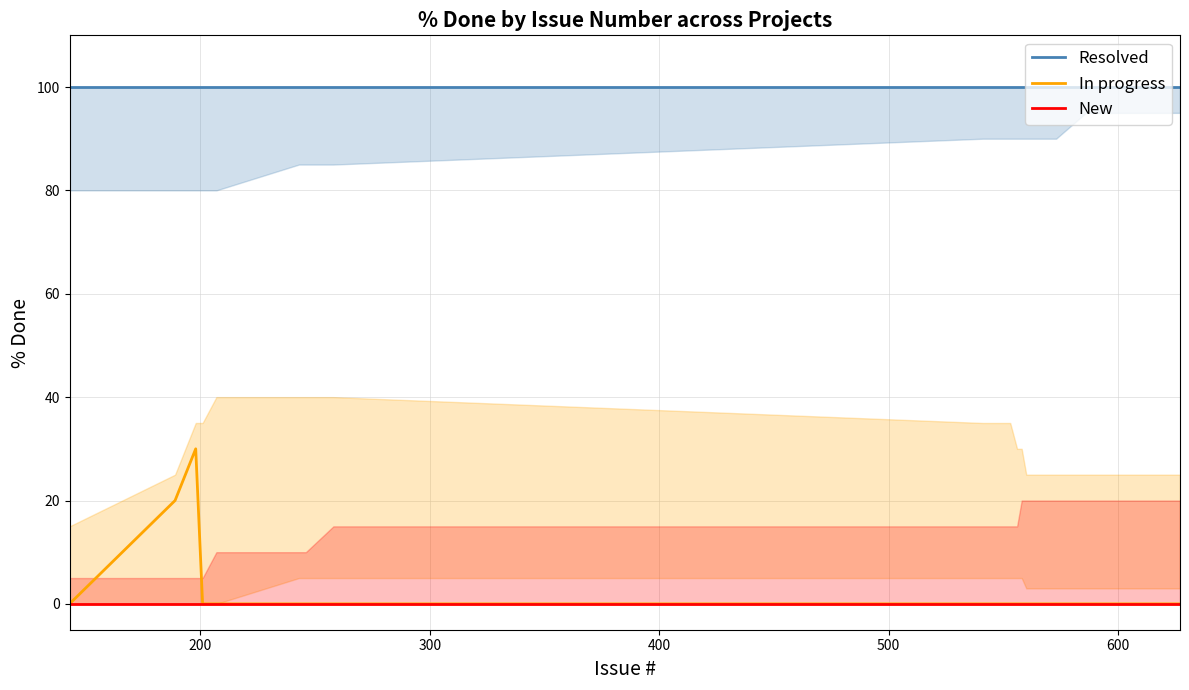

Reading left to right, transcribe all the data shown in this chart.

Resolved: 100	100	100	100	100	100	100	100	100	100	100	100	100	100	100	100	100	100	100	100
In progress: 0	20	30	0	0	0	0	0	0	0	0	0	0	0	0	0	0	0	0	0
New: 0	0	0	0	0	0	0	0	0	0	0	0	0	0	0	0	0	0	0	0